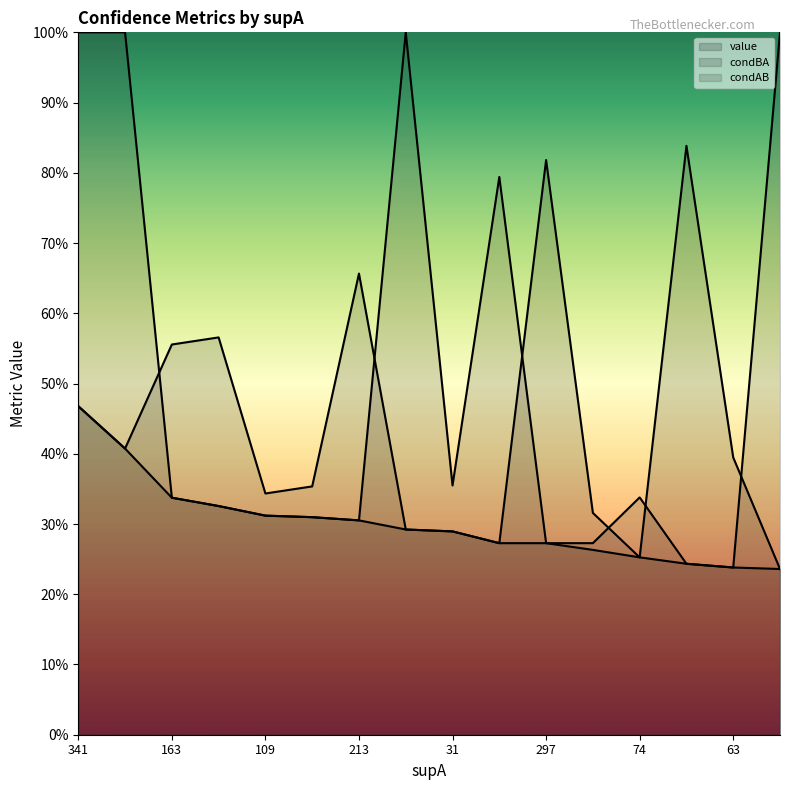

The condAB series shows 0.3 at 341. True or false?

False